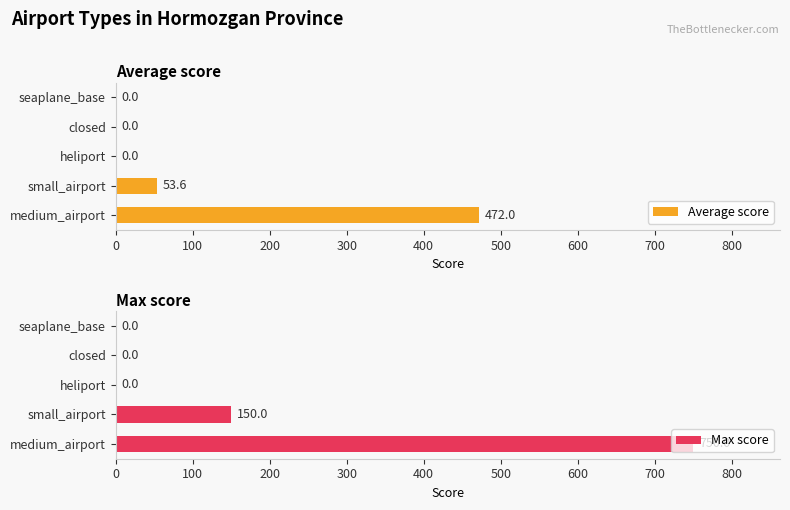

True or false: Max score has a value of -411.2 at seaplane_base.

False